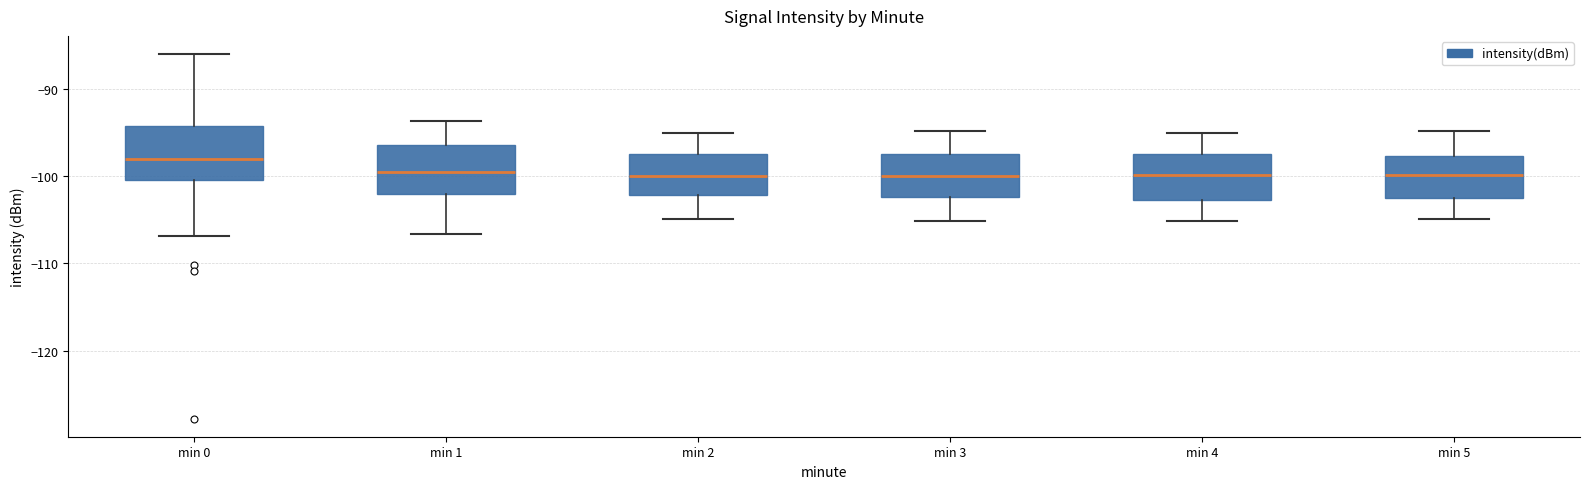

Reading left to right, read every box against the y-axis: the position of its median line, the range the box covers, and the ends of its whiskers. The values are not printed on the chart, so give them approximately, as read against the axis.

min 0: median -98, box -100 to -94, whiskers -107 to -86
min 1: median -99, box -102 to -96, whiskers -107 to -94
min 2: median -100, box -102 to -97, whiskers -105 to -95
min 3: median -100, box -102 to -97, whiskers -105 to -95
min 4: median -100, box -103 to -97, whiskers -105 to -95
min 5: median -100, box -103 to -98, whiskers -105 to -95